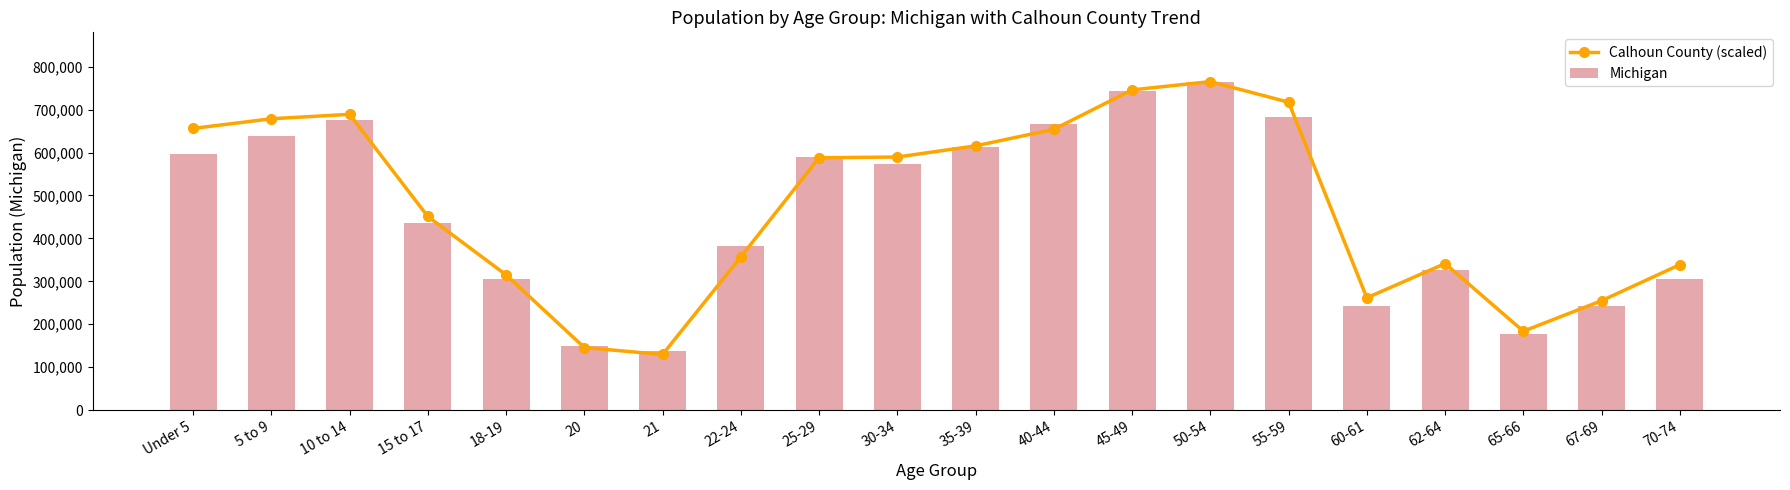

Between 45-49 and 50-54, which series saw the biggest shift?

Michigan